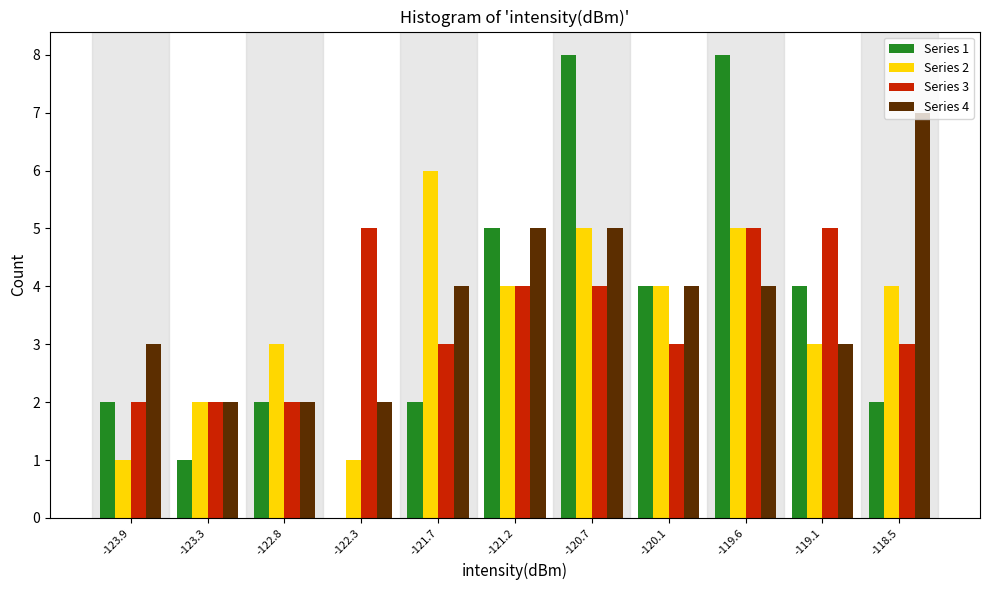

True or false: Series 3 has a value of 3 at -118.5.

True